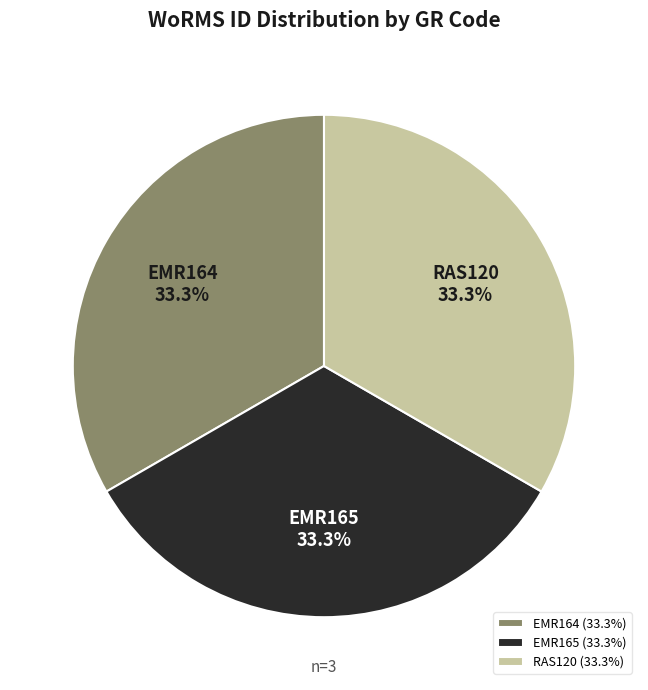

Is there any slice that represents more than half of the pie?

No